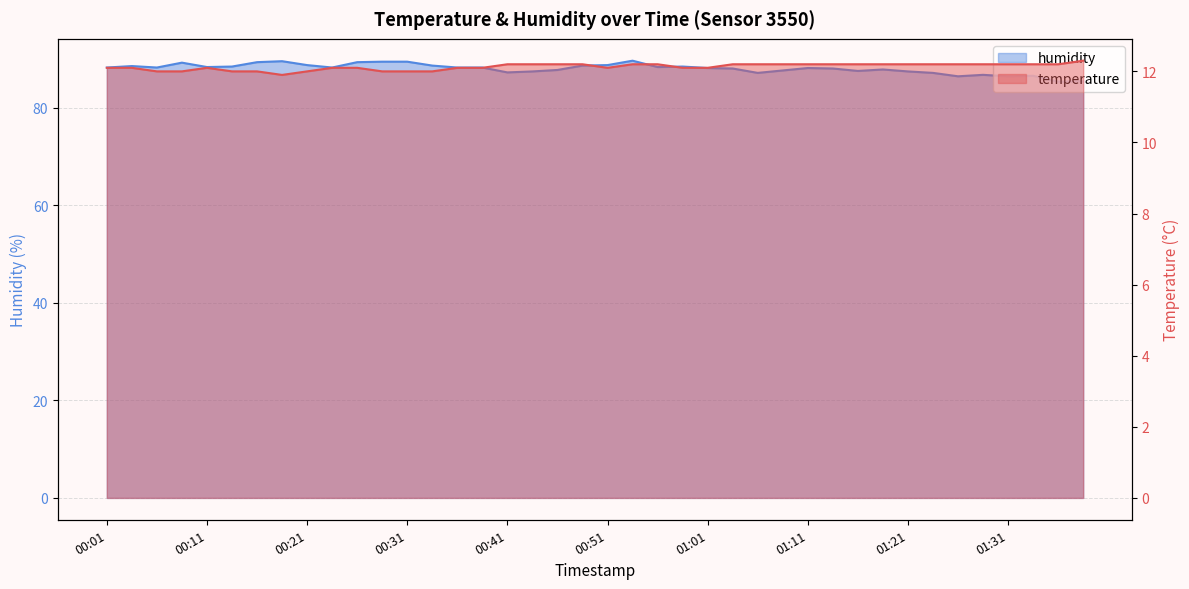

The value of temperature at 01:21 is 6.4. True or false?

False